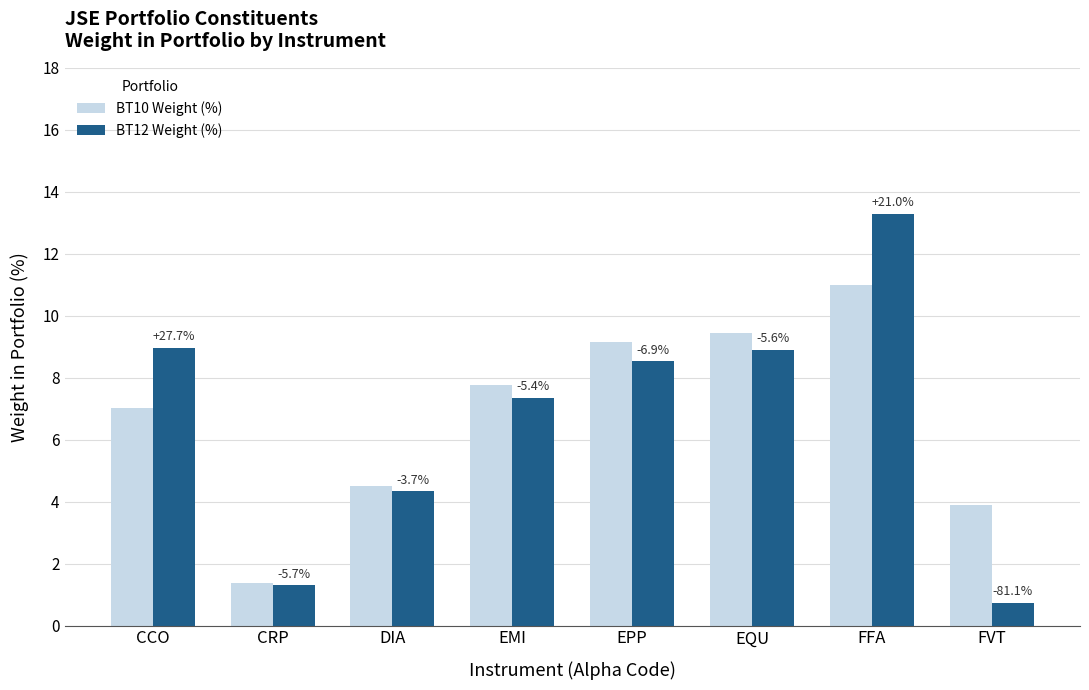

Rank the series by their average value, from highest to lowest.

BT10 Weight (%), BT12 Weight (%)